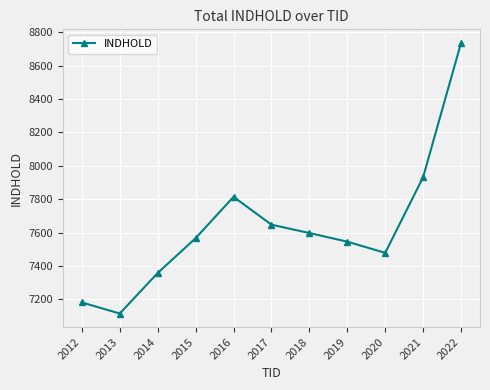

Reading left to right, transcribe all the data shown in this chart.

7182.1	7115.9	7358.7	7566.8	7814.4	7647.7	7597.7	7546.0	7479.0	7932.0	8736.0